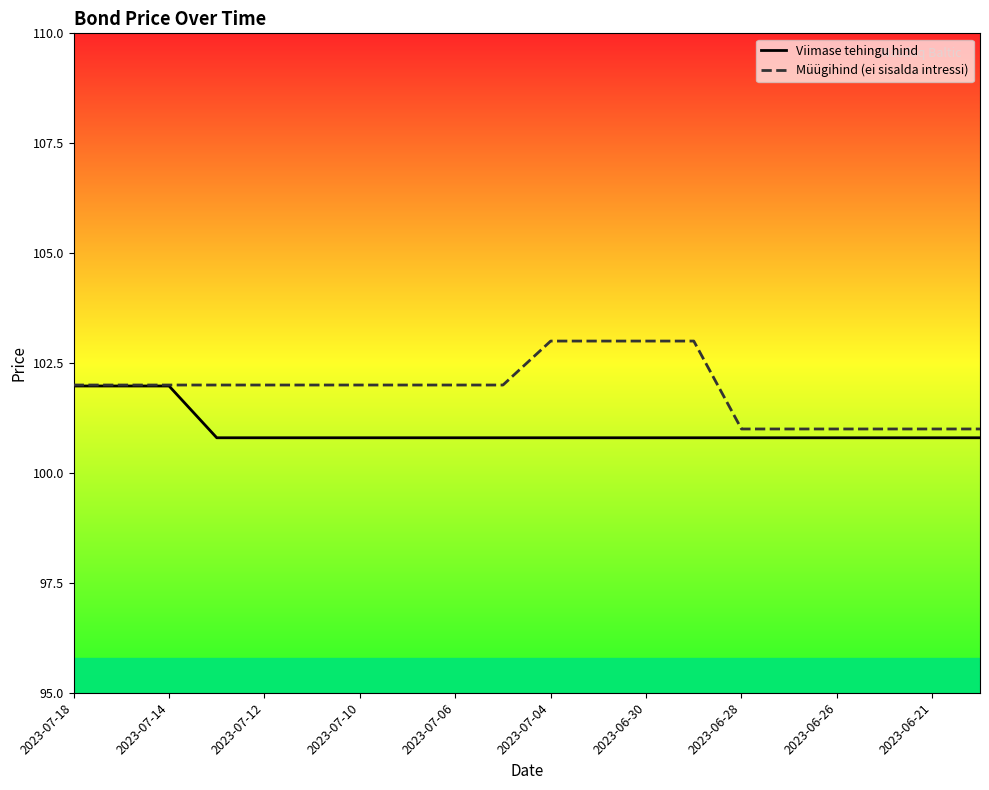

The value of Viimase tehingu hind at 19 is 100.8. True or false?

True